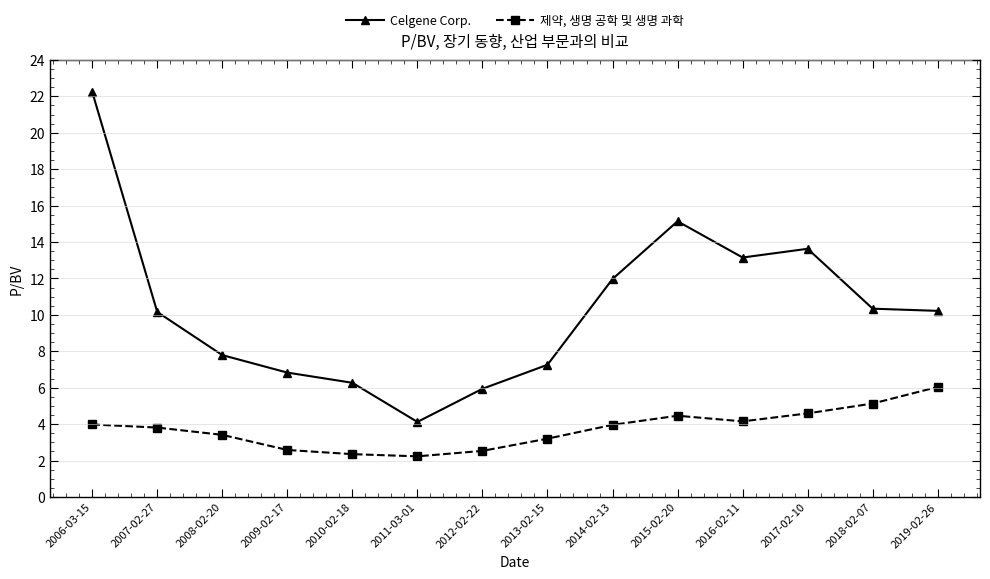

At 2018-02-07, list the series in order from largest to smallest.

Celgene Corp., 제약, 생명 공학 및 생명 과학